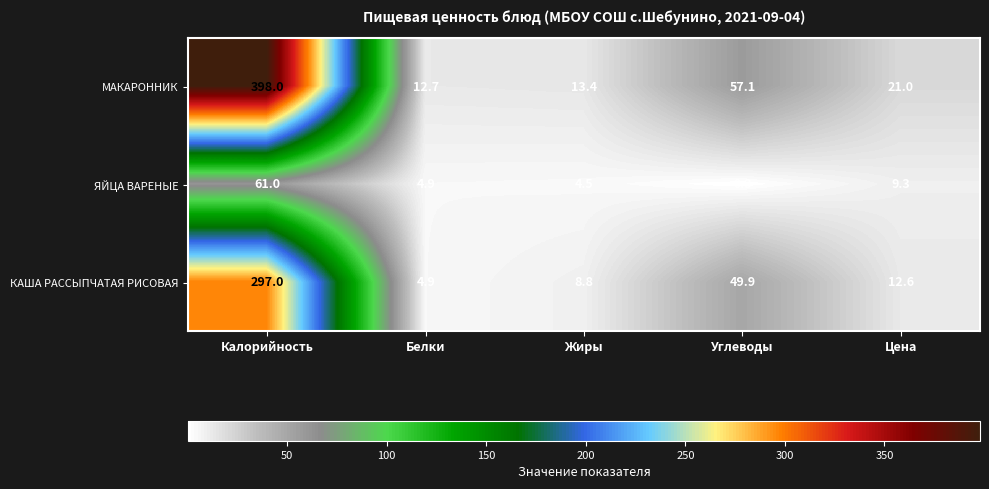

Reading left to right, extract all data points from this chart.

МАКАРОННИК: 398.0	12.7	13.4	57.1	21.0
ЯЙЦА ВАРЕНЫЕ: 61.0	4.9	4.5	0.3	9.3
КАША РАССЫПЧАТАЯ РИСОВАЯ: 297.0	4.9	8.8	49.9	12.6